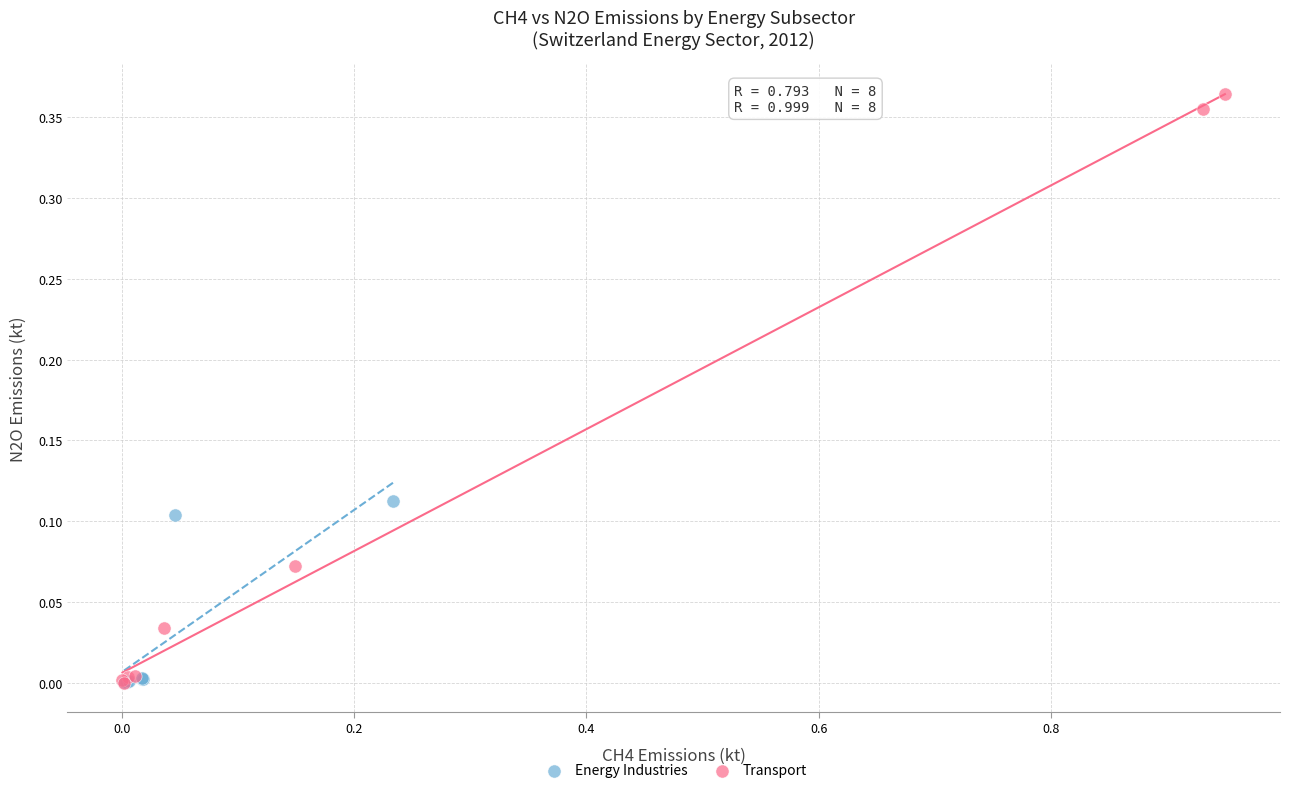

Which series has the widest spread of Y values?

Transport